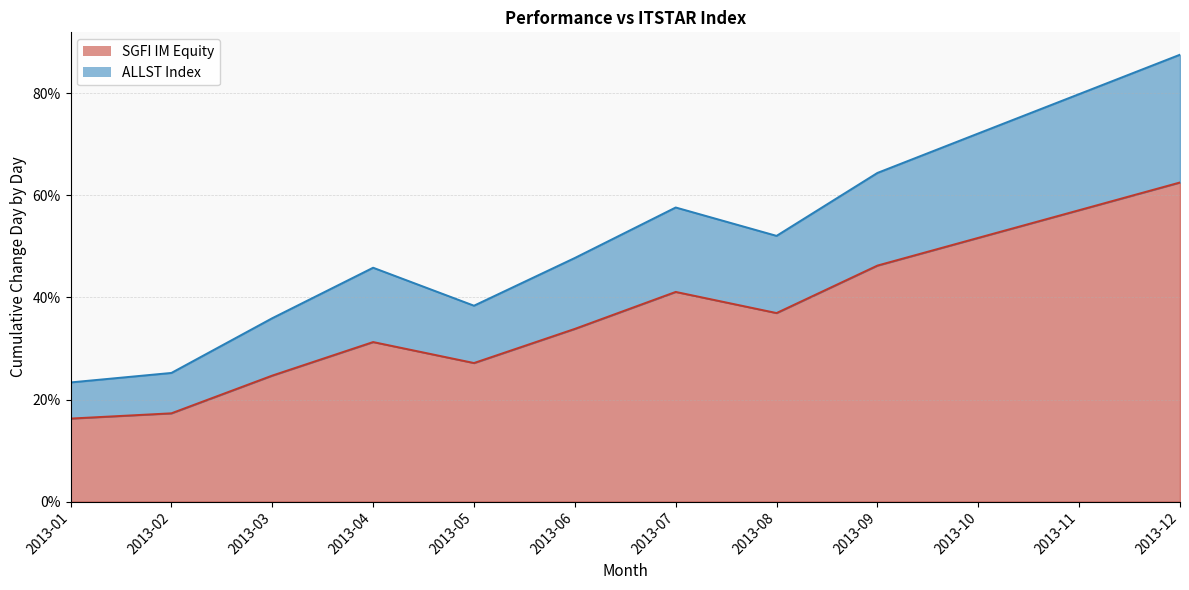

Is it true that SGFI IM Equity equals 0.6 at 2013-12?

True